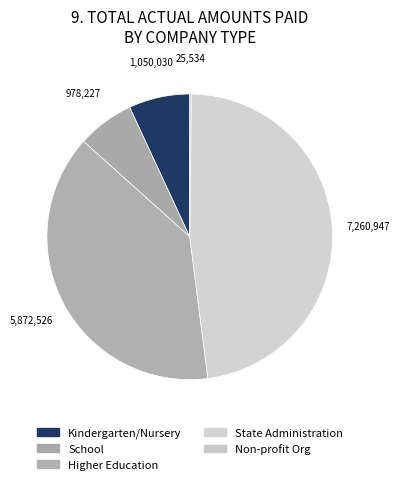

Which category has the smallest portion of the pie?

Non-profit organization